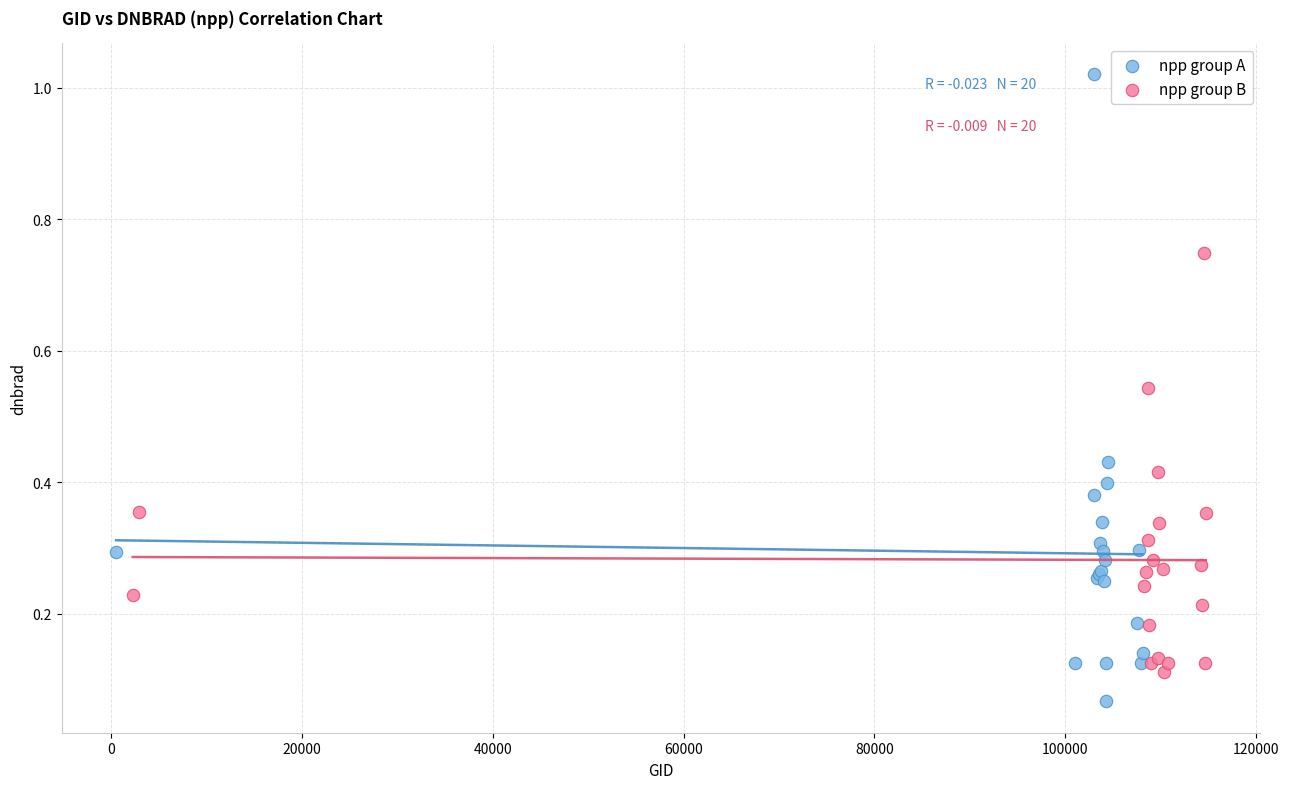

Which series has the widest spread of Y values?

npp group A